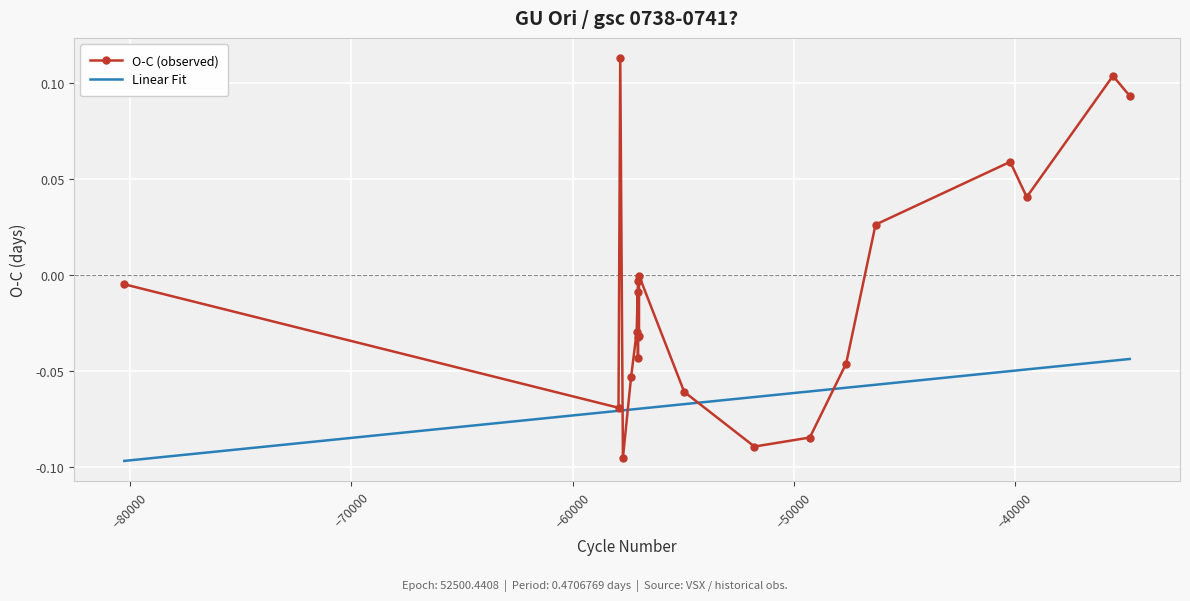

Rank the series by their maximum value, from lowest to highest.

Linear Fit, O-C (observed)